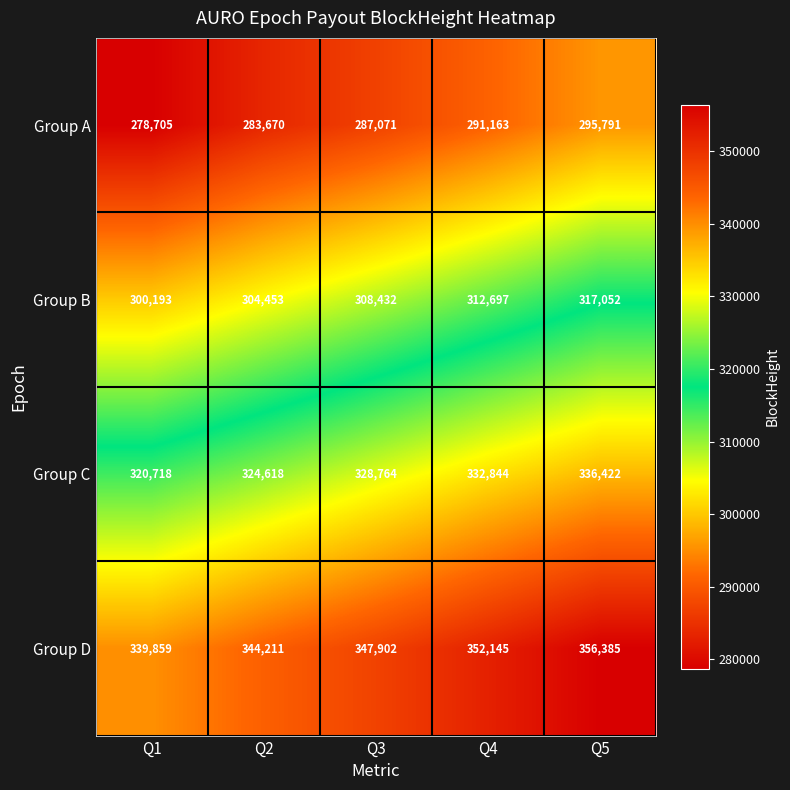

At which category is the sum across all series the highest?

Q5